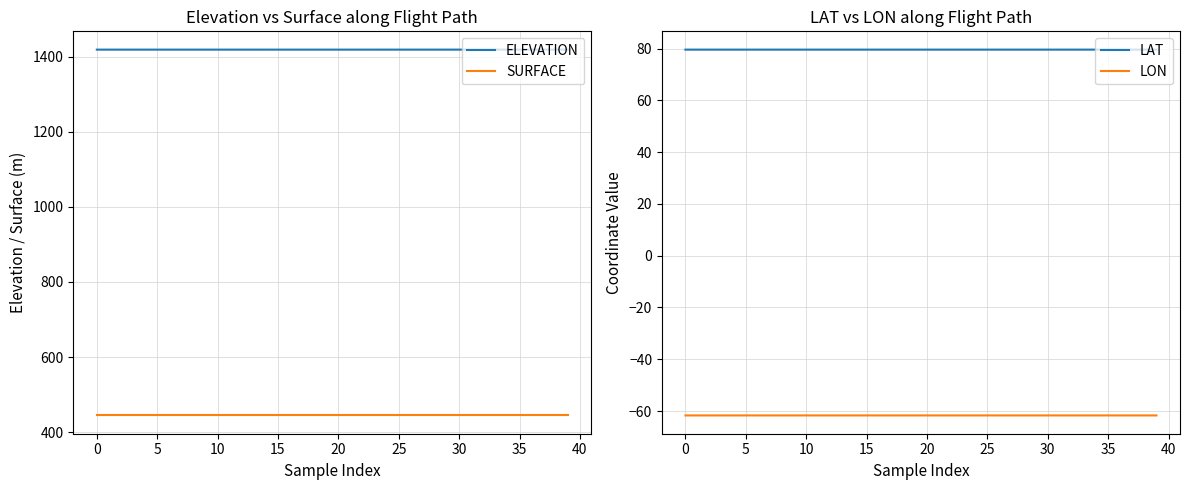

True or false: ELEVATION and SURFACE cross at least once.

False